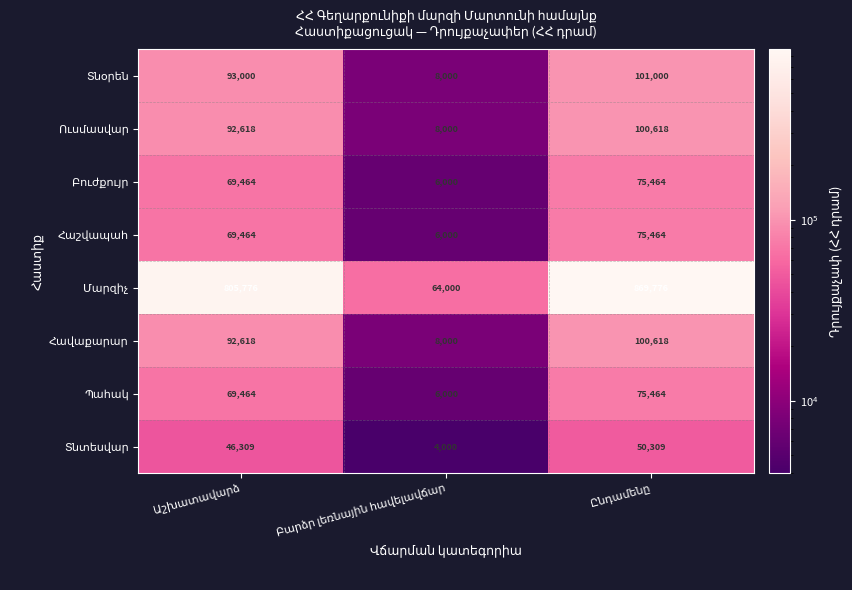

What is the maximum value shown in the chart?

869776